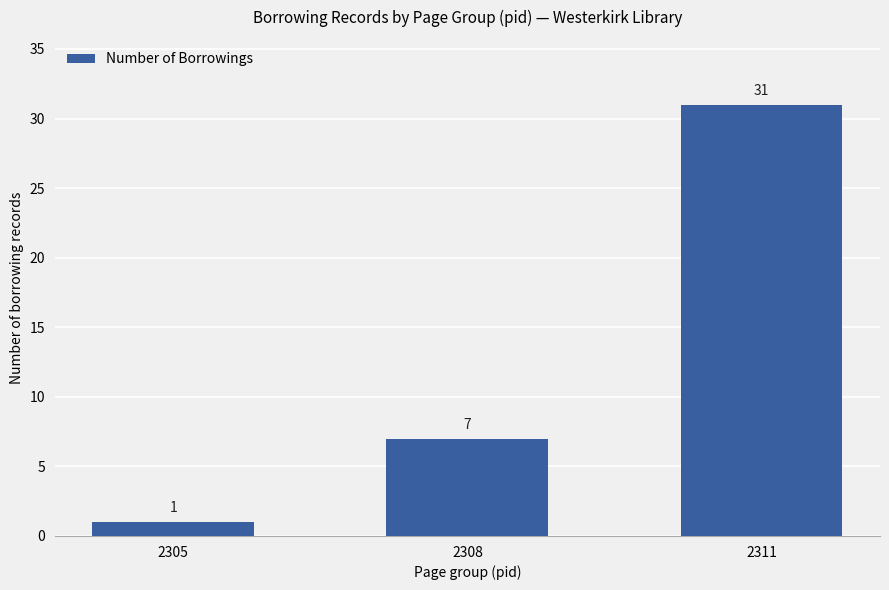

Which has a higher value, 2308 or 2311?

2311